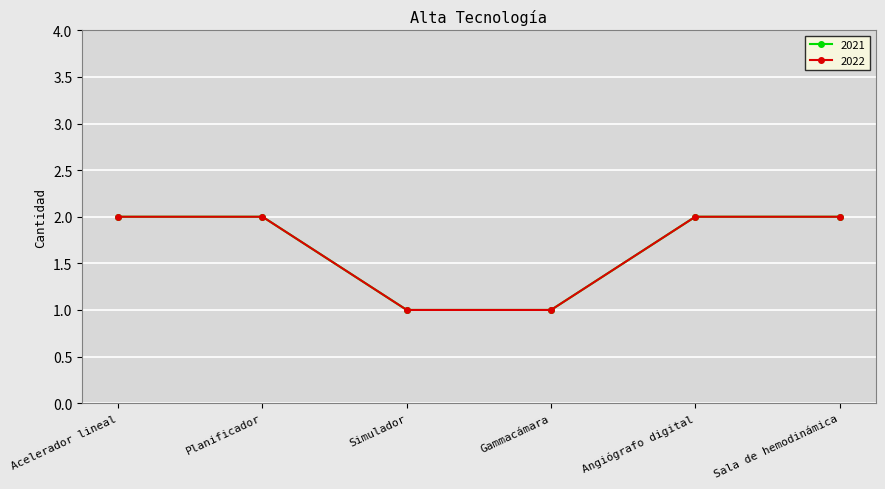

List the labels in order of 2021 value, smallest first.

Simulador, Gammacámara, Acelerador lineal, Planificador, Angiógrafo digital, Sala de hemodinámica